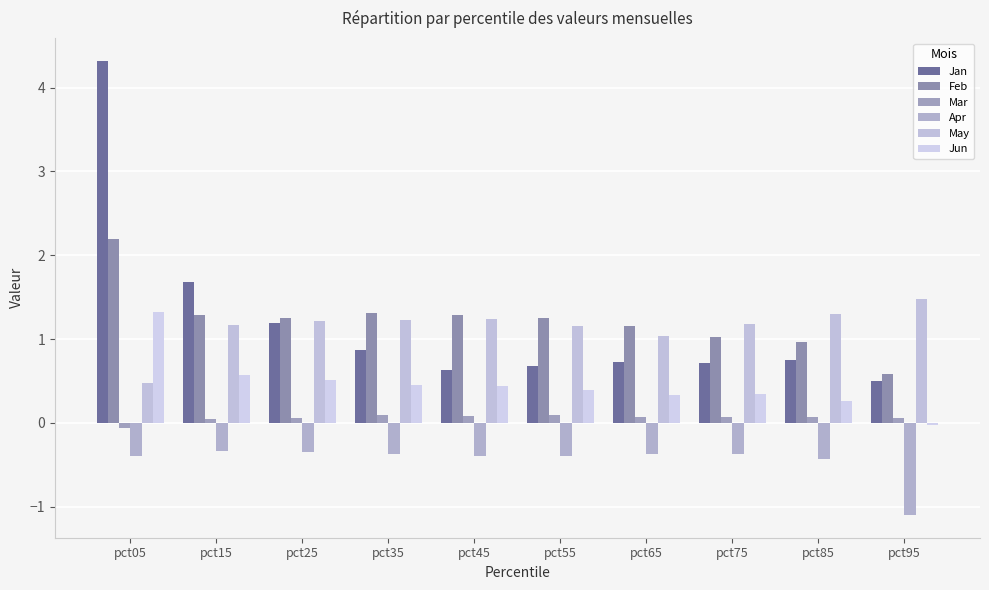

Are the bars grouped side by side (vs. stacked)?

Yes